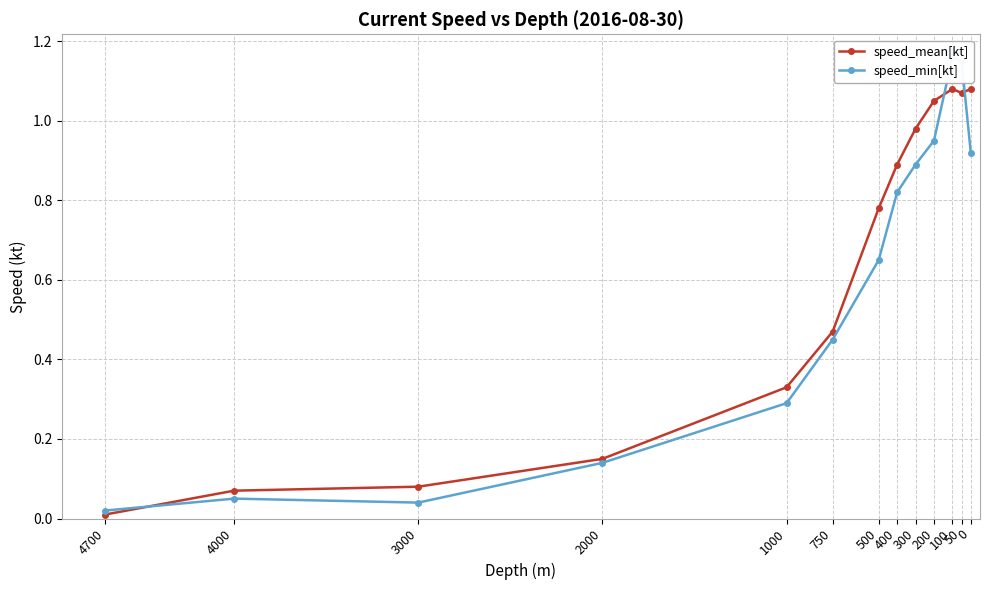

Does the chart have visible grid lines?

Yes